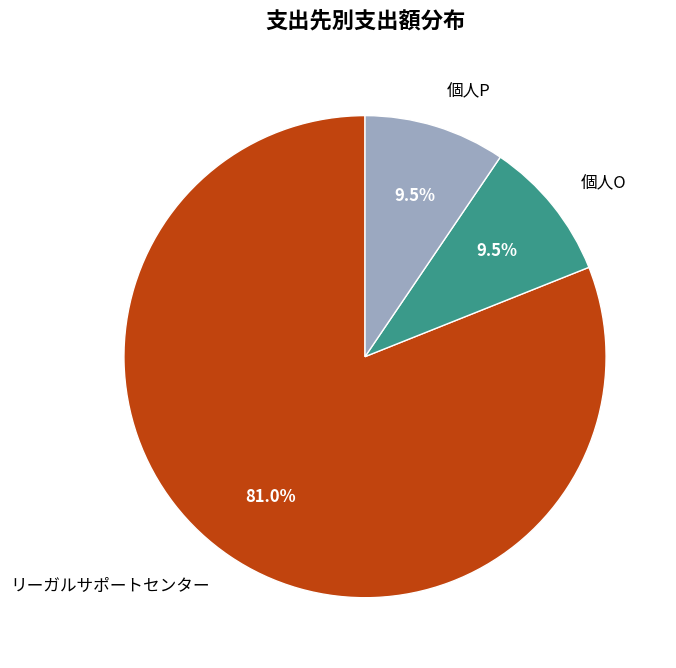

Combined, what portion of the pie is リーガルサポートセンター and 個人P?

90.5%